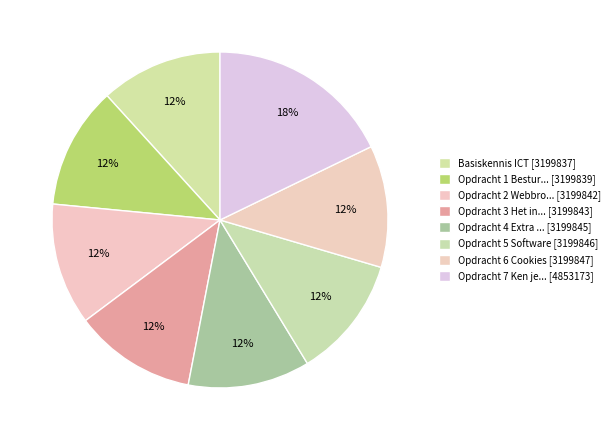

To the nearest percent, what is the difference between the largest and smallest slice percentages?

6%